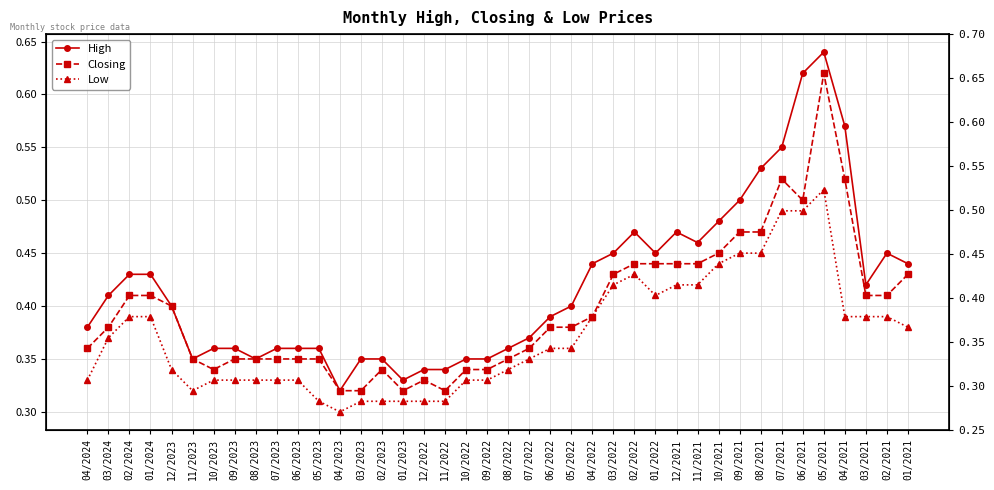

True or false: High and Low intersect in this chart.

False